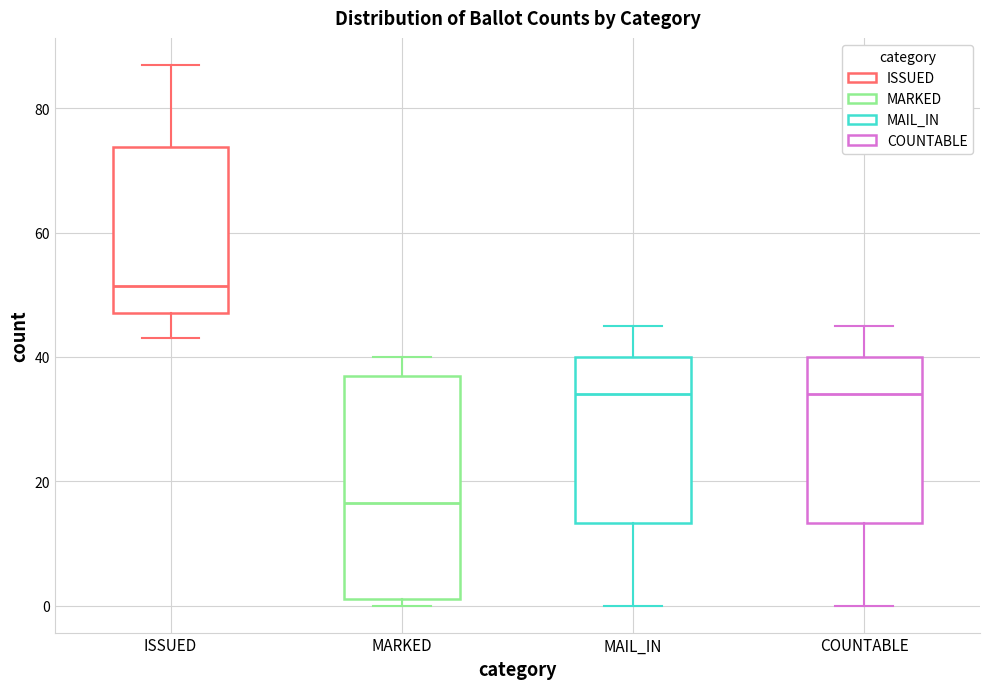

Reading left to right, read every box against the y-axis: the position of its median line, the range the box covers, and the ends of its whiskers. The values are not printed on the chart, so give them approximately, as read against the axis.

ISSUED: median 52, box 48 to 74, whiskers 44 to 88
MARKED: median 16, box 2 to 38, whiskers 0 to 40
MAIL_IN: median 34, box 14 to 40, whiskers 0 to 46
COUNTABLE: median 34, box 14 to 40, whiskers 0 to 46